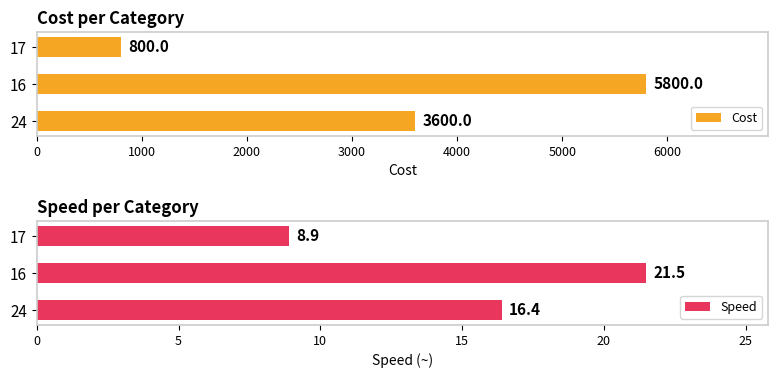

The Cost series shows 2642.4 at 1000. True or false?

False